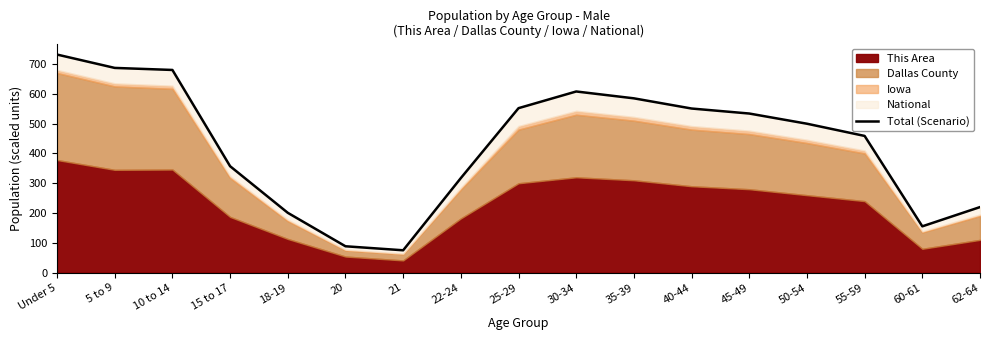

What is the difference between the values at 30-34 and 25-29?

56.0